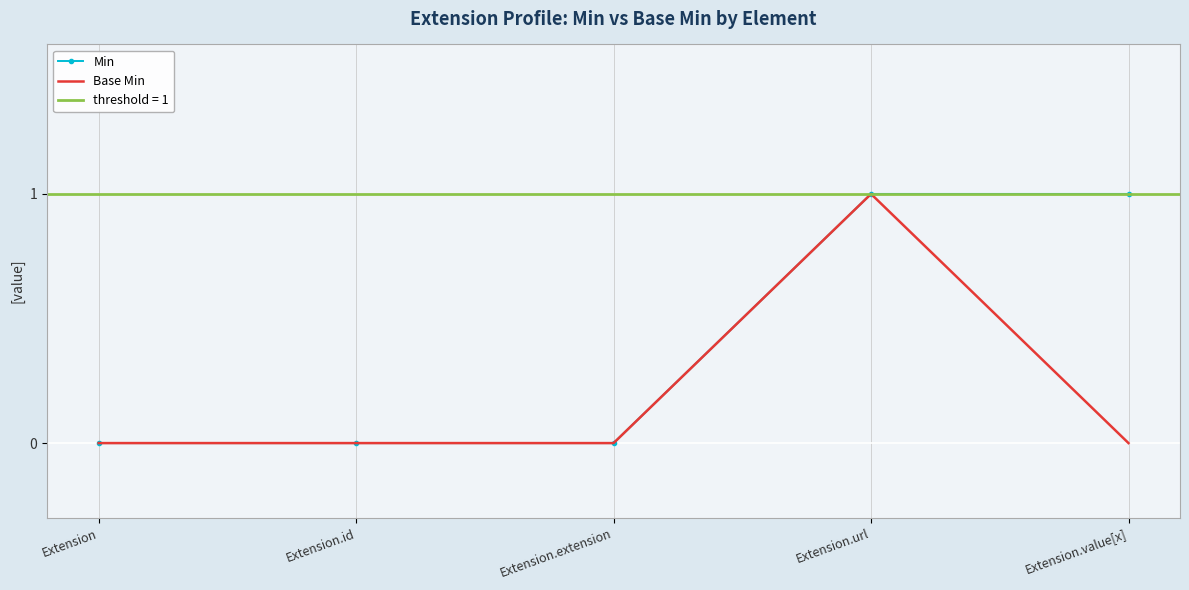

The Base Min series shows 0 at Extension.value[x]. True or false?

True